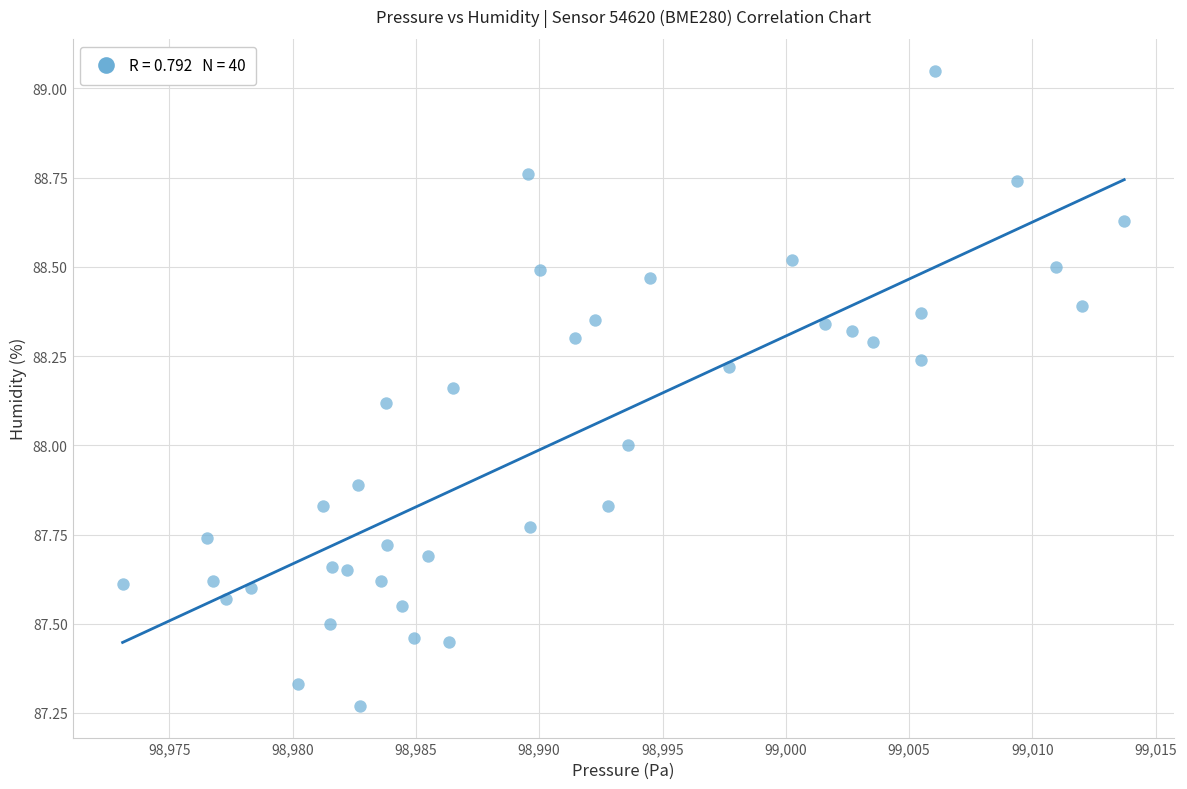

What is the range of Y values (max minus min)?

1.8